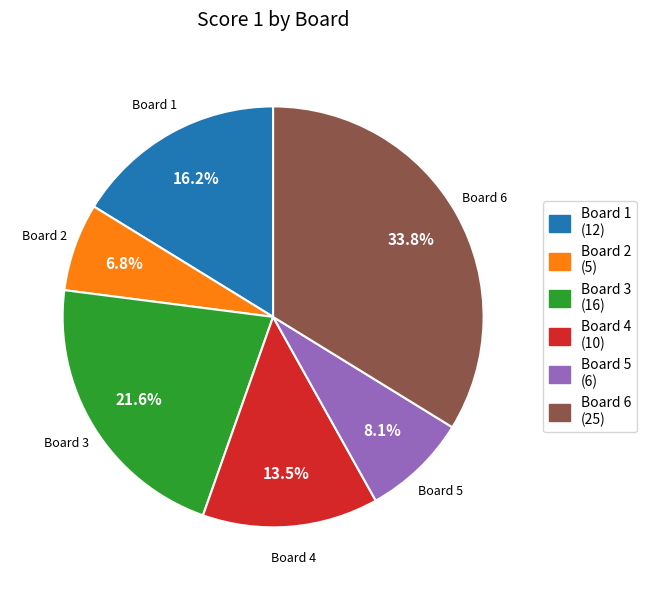

Approximately how many times larger is the value at Board 6 compared to Board 1?

2.1